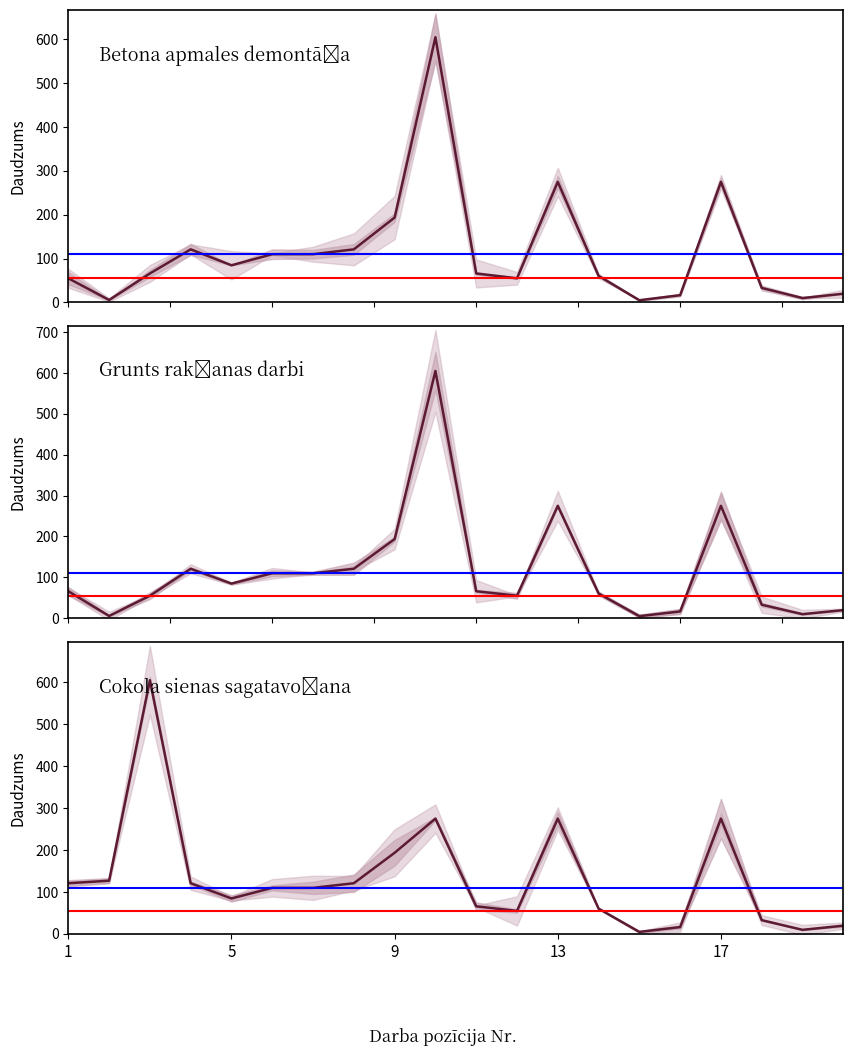

How many lines are shown in the chart?

3